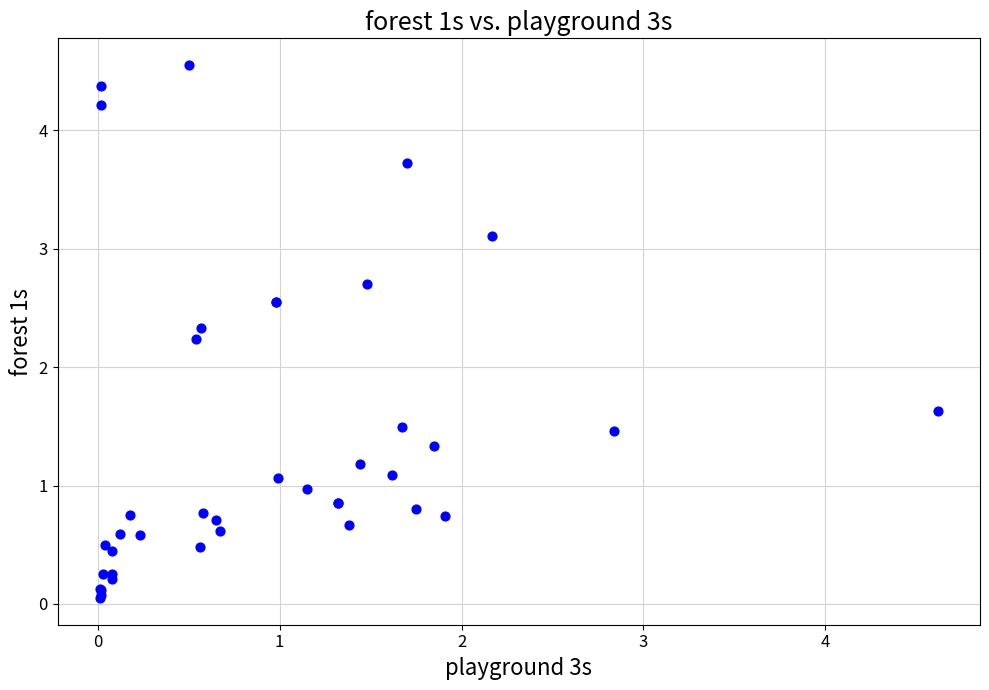

What Y value in the scatter plot is closest to 2?

2.2